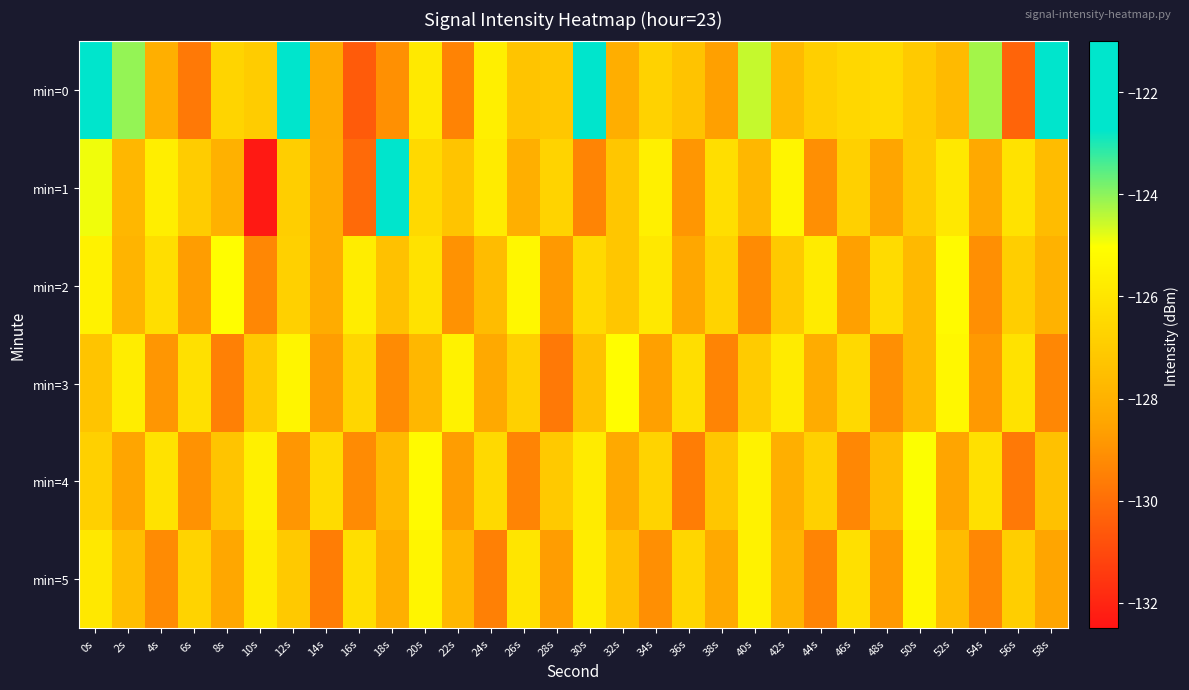

Reading left to right, what are all the values shown in this chart?

min=0: 0s=-122.3	2s=-124.1	4s=-128.1	6s=-129.7	8s=-126.7	10s=-127.0	12s=-122.1	14s=-128.3	16s=-130.5	18s=-129.0	20s=-125.9	22s=-129.4	24s=-125.6	26s=-127.3	28s=-127.2	30s=-121.6	32s=-128.1	34s=-126.7	36s=-127.3	38s=-128.6	40s=-124.5	42s=-127.7	44s=-126.9	46s=-126.5	48s=-126.4	50s=-127.1	52s=-127.7	54s=-124.2	56s=-130.3	58s=-122.3
min=1: 0s=-124.9	2s=-127.8	4s=-125.7	6s=-127.0	8s=-128.0	10s=-132.4	12s=-126.9	14s=-128.2	16s=-130.1	18s=-121.8	20s=-126.5	22s=-127.3	24s=-125.8	26s=-128.1	28s=-126.7	30s=-129.4	32s=-127.2	34s=-125.6	36s=-128.9	38s=-126.3	40s=-127.8	42s=-125.4	44s=-129.1	46s=-126.8	48s=-128.5	50s=-127.0	52s=-125.9	54s=-128.3	56s=-126.1	58s=-127.6
min=2: 0s=-125.5	2s=-127.9	4s=-126.3	6s=-128.7	8s=-125.1	10s=-129.3	12s=-126.8	14s=-128.2	16s=-125.7	18s=-127.4	20s=-126.1	22s=-129.0	24s=-127.6	26s=-125.3	28s=-128.8	30s=-126.5	32s=-127.2	34s=-125.9	36s=-128.4	38s=-126.7	40s=-129.2	42s=-127.1	44s=-125.8	46s=-128.6	48s=-126.4	50s=-127.7	52s=-125.2	54s=-129.1	56s=-126.9	58s=-128.0
min=3: 0s=-127.3	2s=-125.7	4s=-128.9	6s=-126.2	8s=-129.5	10s=-127.1	12s=-125.4	14s=-128.7	16s=-126.6	18s=-129.2	20s=-127.8	22s=-125.5	24s=-128.3	26s=-126.8	28s=-129.7	30s=-127.4	32s=-125.1	34s=-128.6	36s=-126.3	38s=-129.4	40s=-127.0	42s=-125.8	44s=-128.2	46s=-126.5	48s=-129.1	50s=-127.7	52s=-125.3	54s=-128.8	56s=-126.1	58s=-129.3
min=4: 0s=-126.8	2s=-128.5	4s=-126.1	6s=-129.0	8s=-127.3	10s=-125.6	12s=-128.9	14s=-126.4	16s=-129.2	18s=-127.7	20s=-125.2	22s=-128.7	24s=-126.5	26s=-129.4	28s=-127.1	30s=-125.8	32s=-128.3	34s=-126.7	36s=-129.6	38s=-127.2	40s=-125.5	42s=-128.1	44s=-126.8	46s=-129.3	48s=-127.6	50s=-125.0	52s=-128.5	54s=-126.2	56s=-129.7	58s=-127.4
min=5: 0s=-125.9	2s=-127.5	4s=-129.2	6s=-126.7	8s=-128.4	10s=-125.8	12s=-127.1	14s=-129.6	16s=-126.3	18s=-128.1	20s=-125.4	22s=-127.8	24s=-129.5	26s=-126.0	28s=-128.7	30s=-125.7	32s=-127.4	34s=-129.1	36s=-126.6	38s=-128.3	40s=-125.5	42s=-127.9	44s=-129.4	46s=-126.2	48s=-128.8	50s=-125.3	52s=-127.6	54s=-129.3	56s=-126.9	58s=-128.5